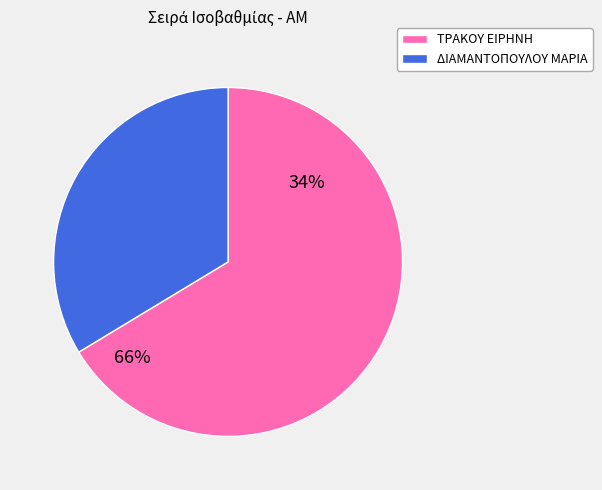

What percentage is NOT represented by 3828?

33.6%